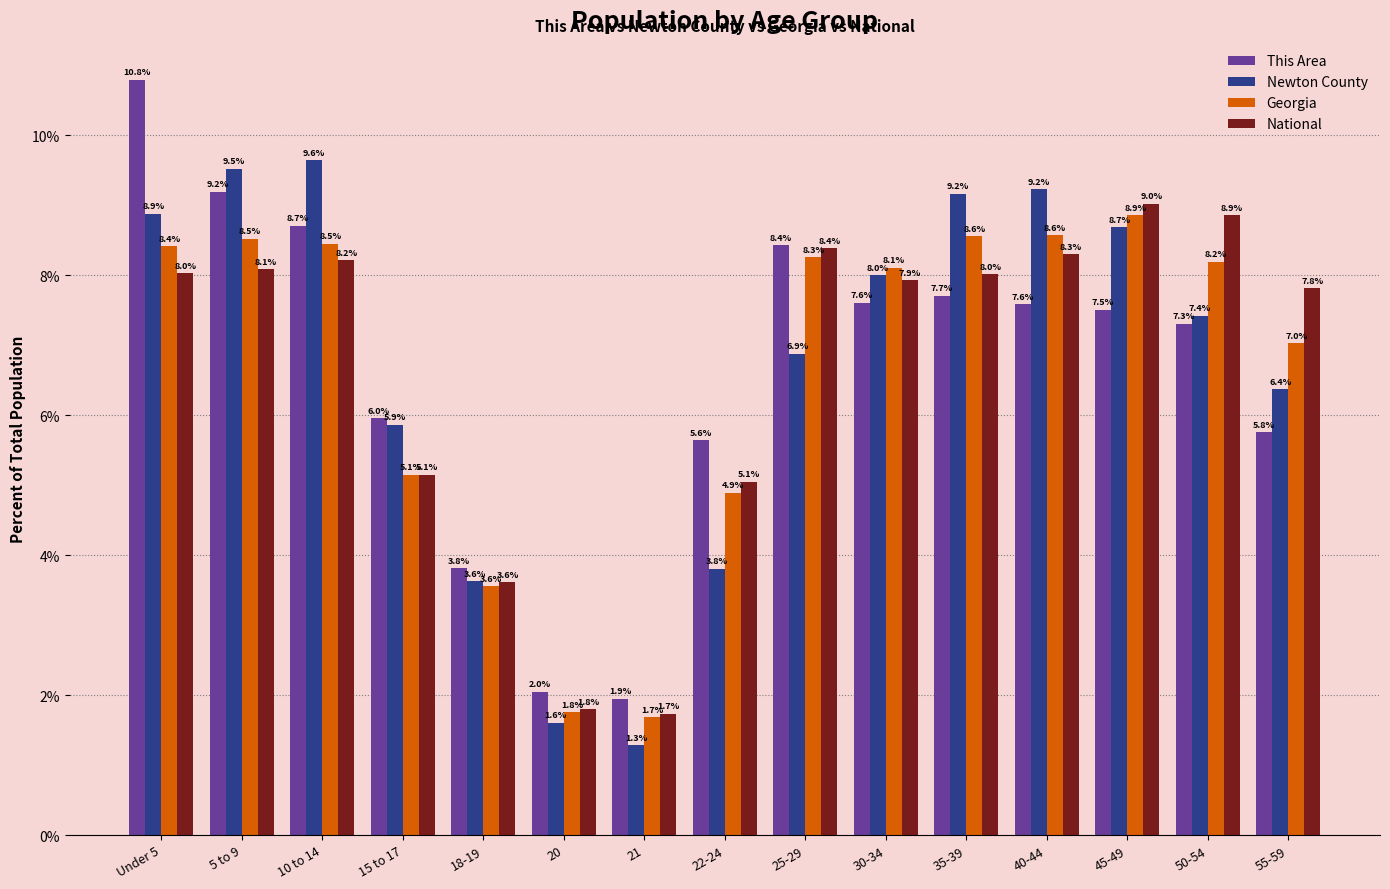

What is the label of the 14th bar from the right?

5 to 9